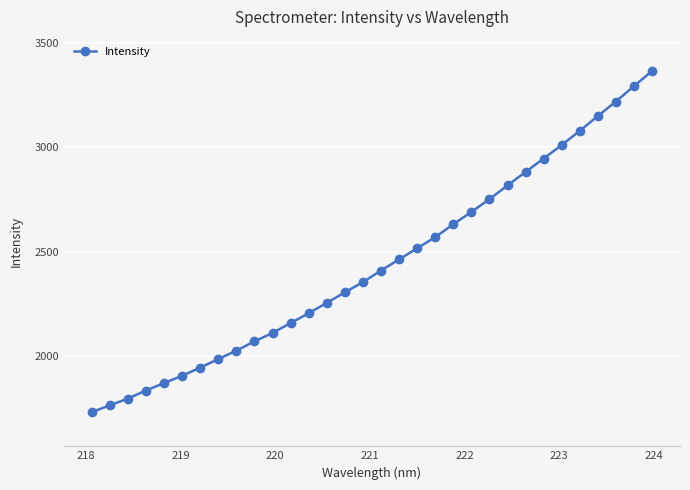

What is the maximum value shown in the chart?

3367.4